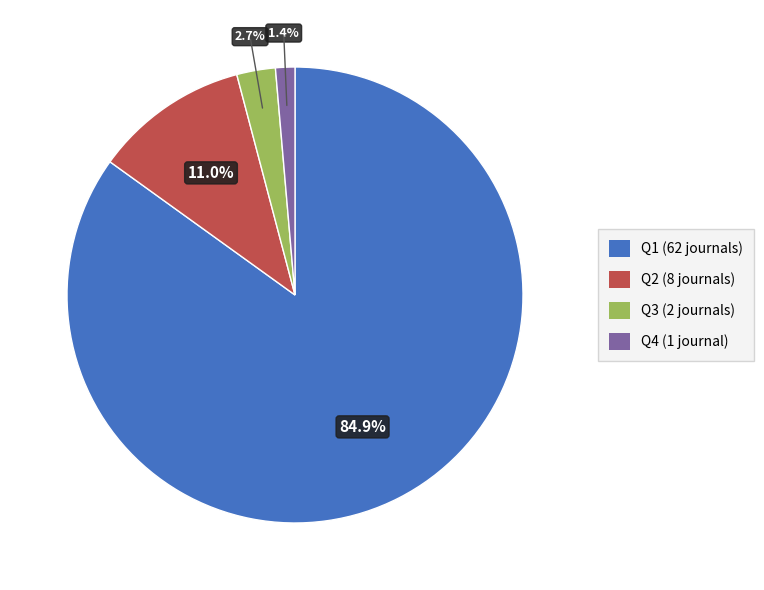

Which has a higher value, Q3 (2 journals) or Q4 (1 journal)?

Q3 (2 journals)